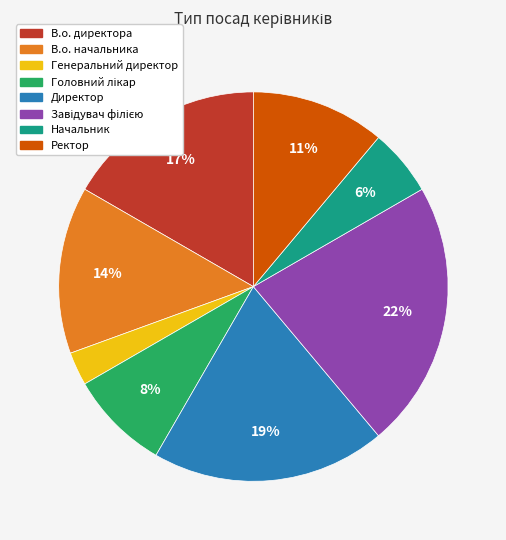

Count the number of slices in the pie.

8